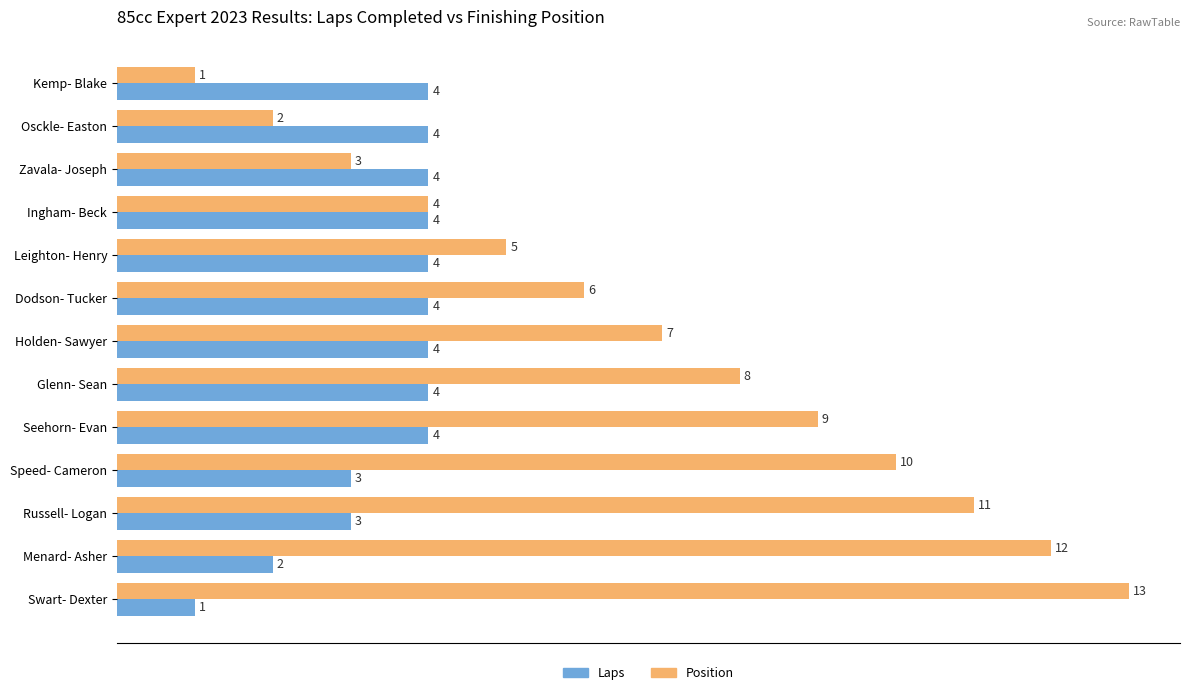

Between Seehorn- Evan and Russell- Logan, which series saw the biggest shift?

Position